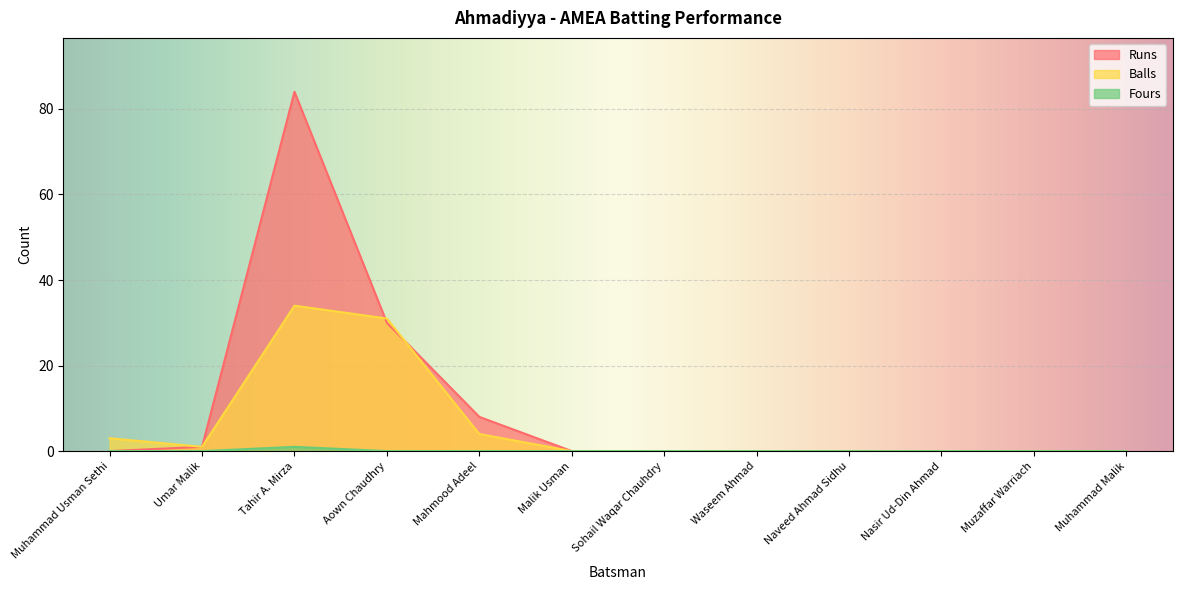

At which category is the sum across all series the highest?

Tahir A. Mirza